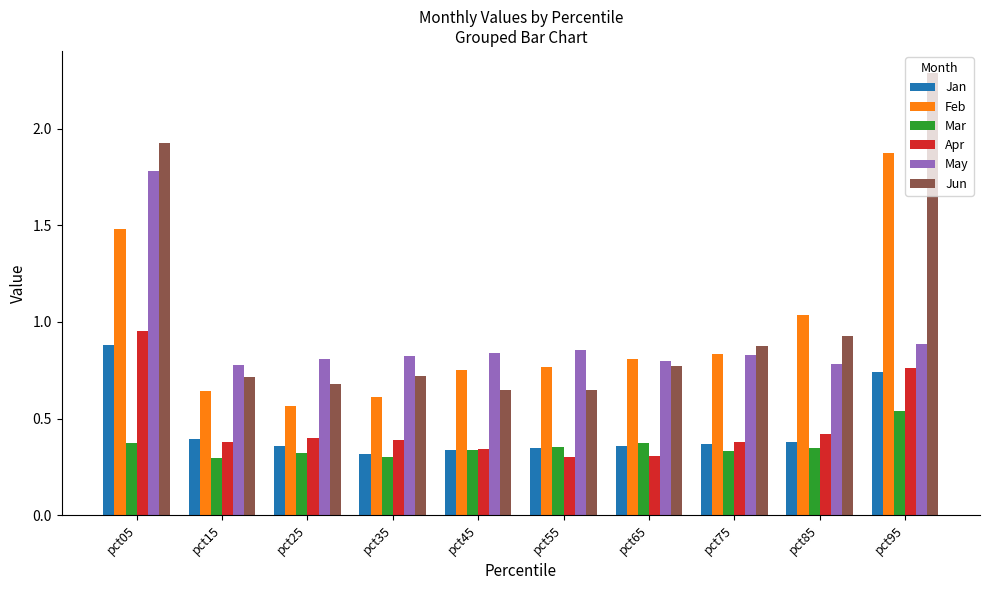

At how many categories does at least one series exceed 0?

10